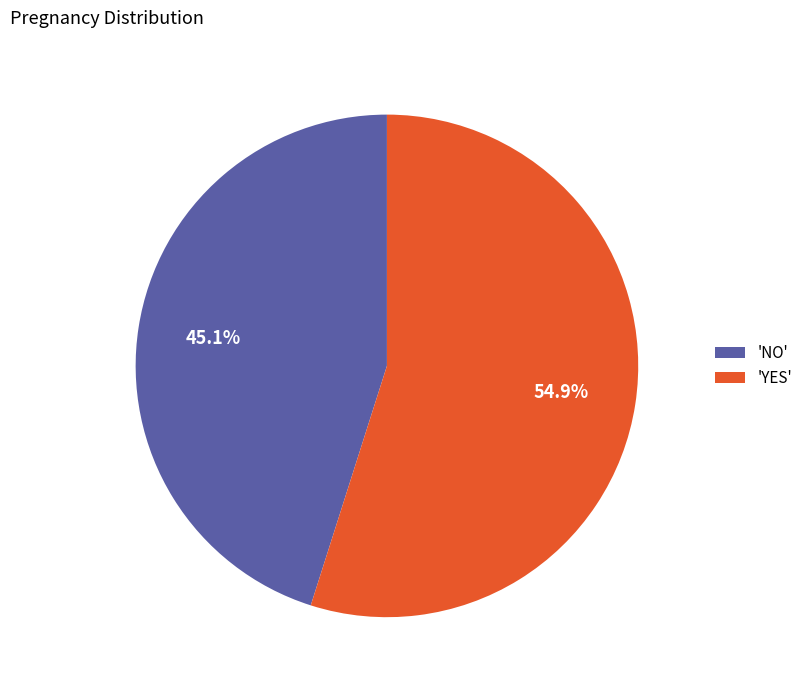

Which category has the smallest portion of the pie?

'NO'